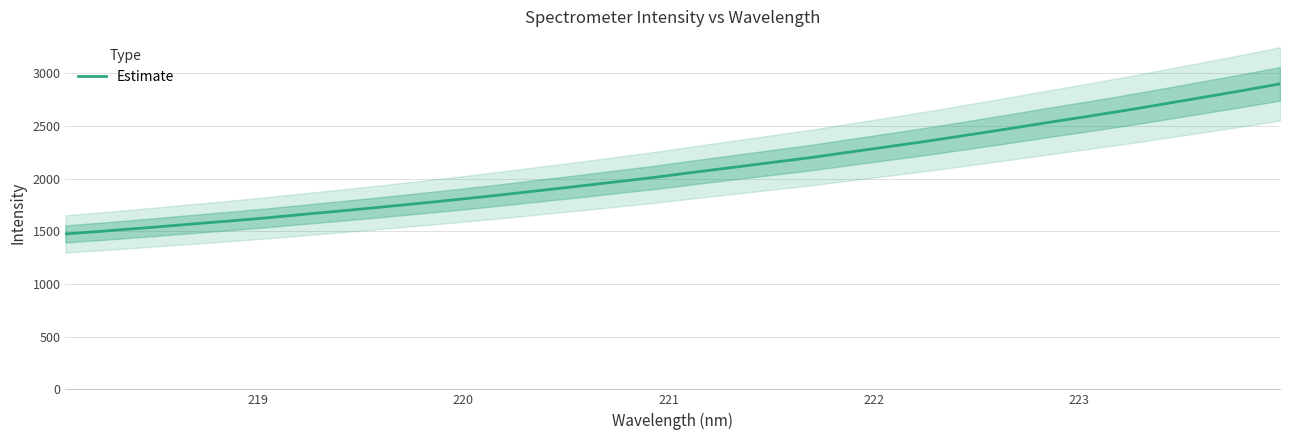

True or false: the data has more than 2 interior local peaks.

False